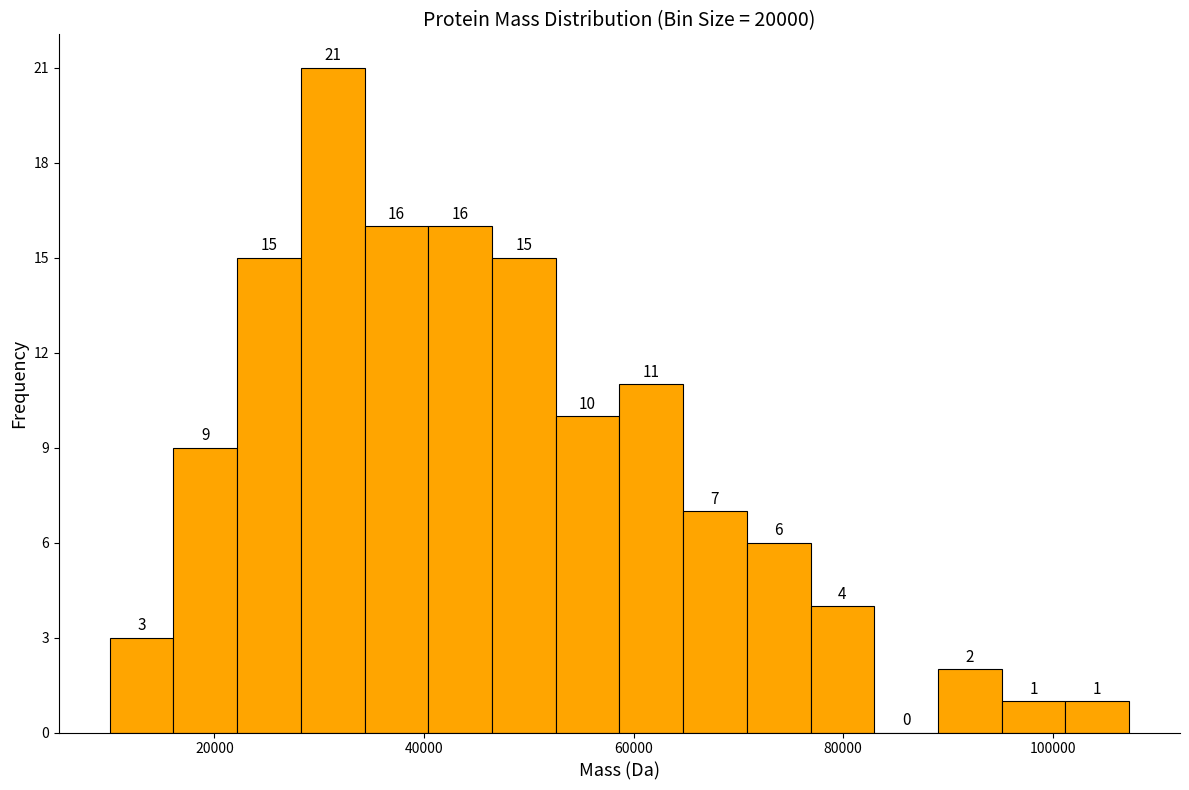

Around what value on the x-axis is the tallest bar? Give the approximate position of its centre, as read against the axis.

32000